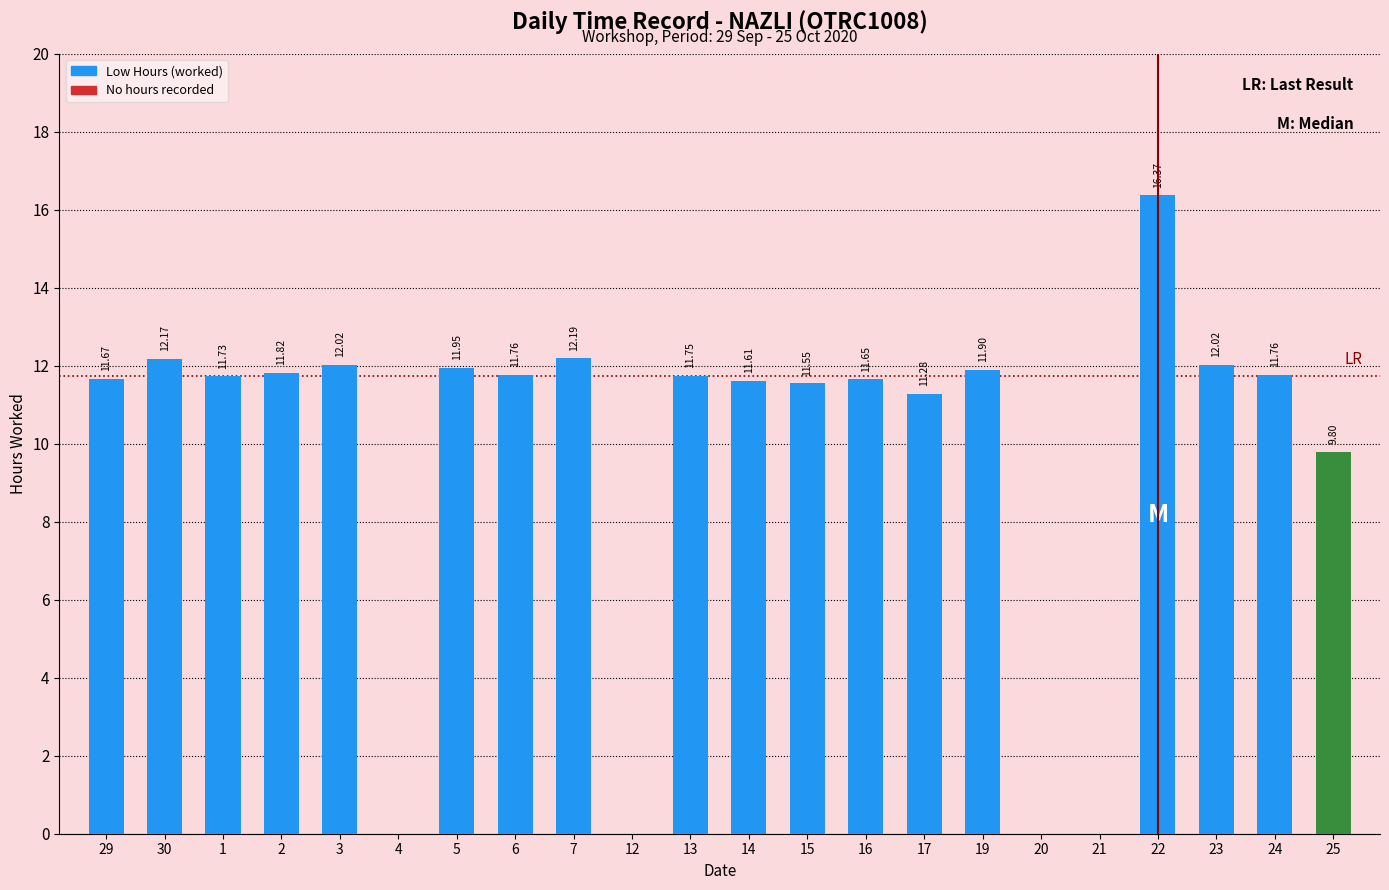

What is the change in value from 2 to 7?

+0.4